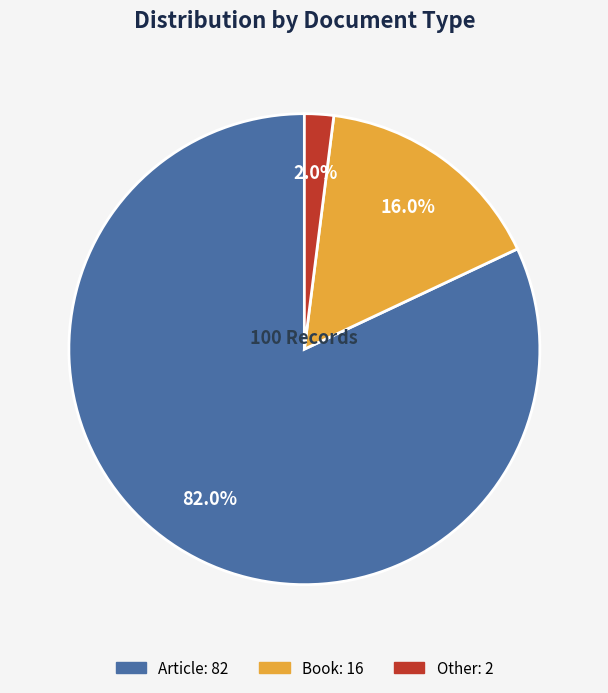

Combined, what portion of the pie is Article and Other?

84.0%